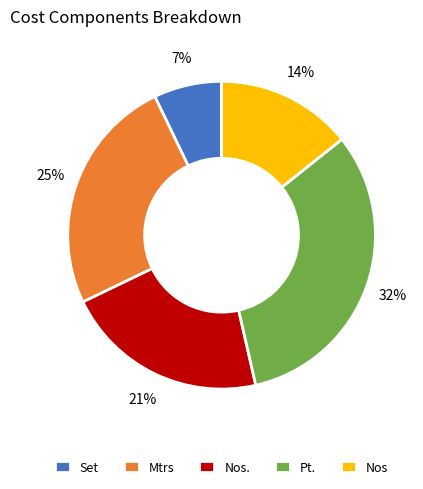

Does any single category account for the majority?

No